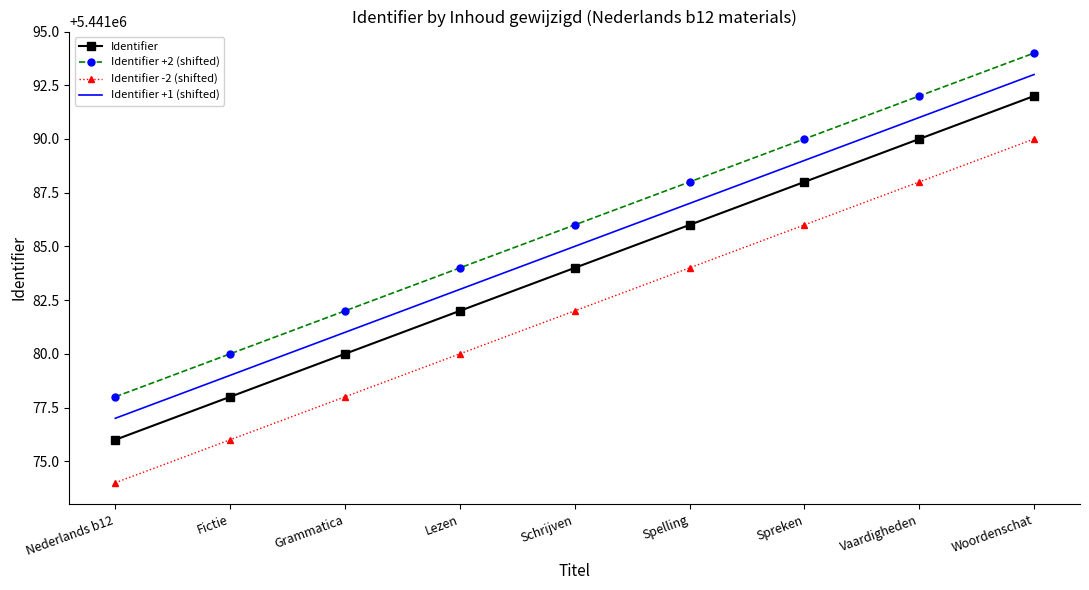

What position from the right is Woordenschat?

1